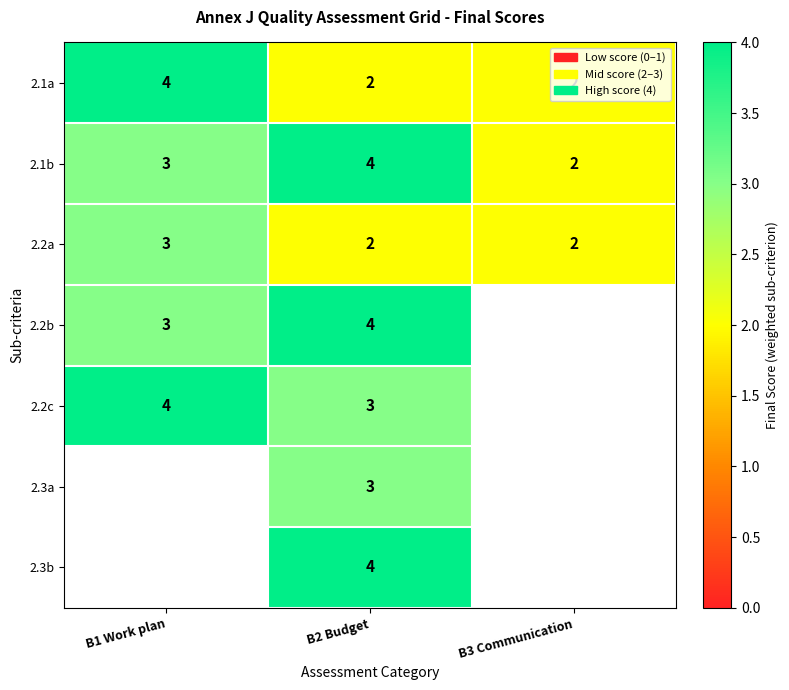

How many categories are shown in the chart?

3